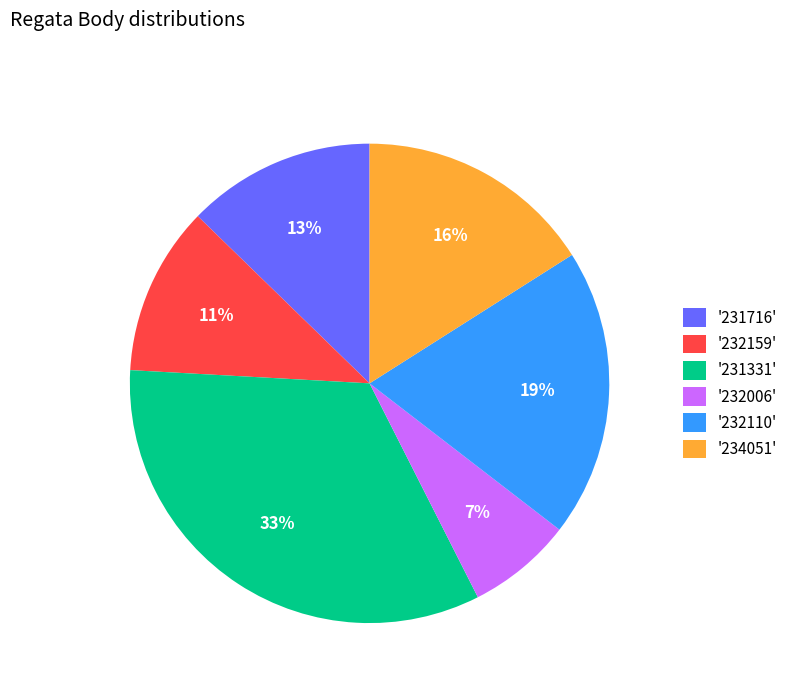

To the nearest percent, what is the difference between the '232006' and '231716' slice percentages?

6%